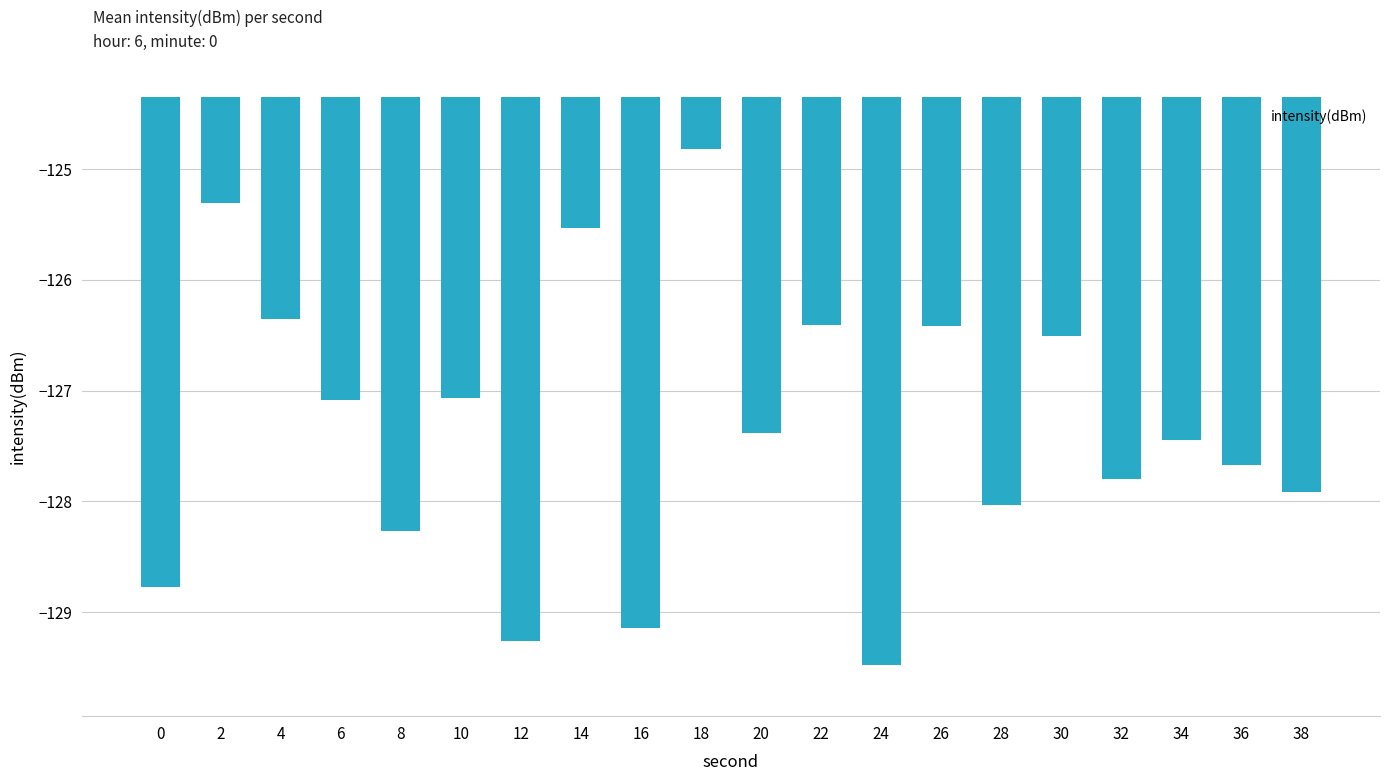

What is the difference between the values at 8 and 10?

1.2